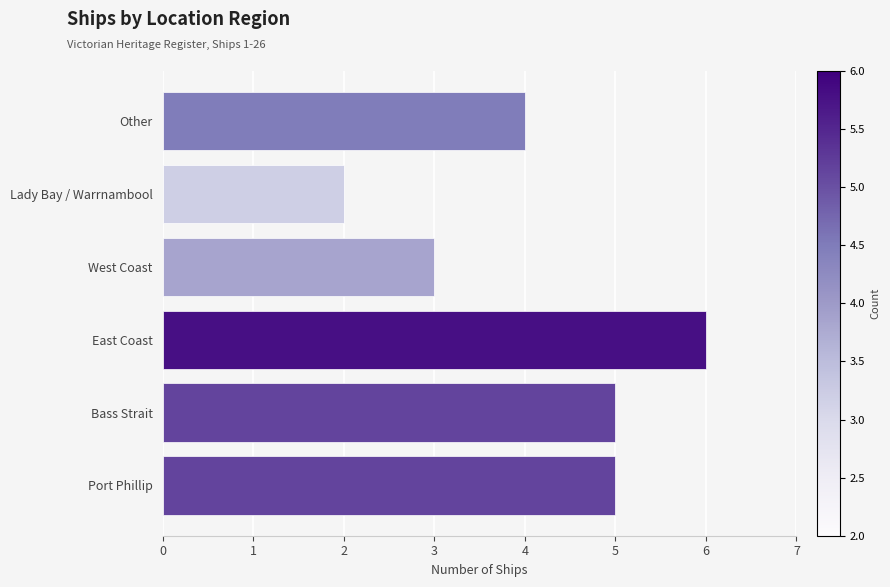

What is the difference between the maximum and minimum values?

4